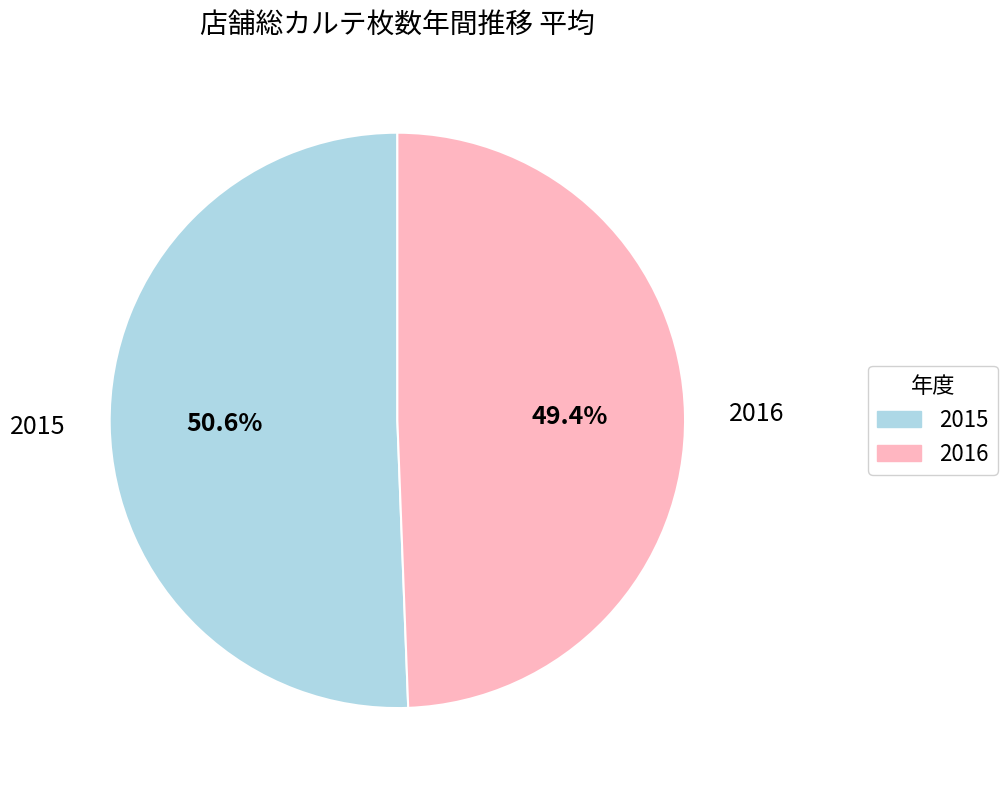

To the nearest percent, what portion does 2016 represent?

49%